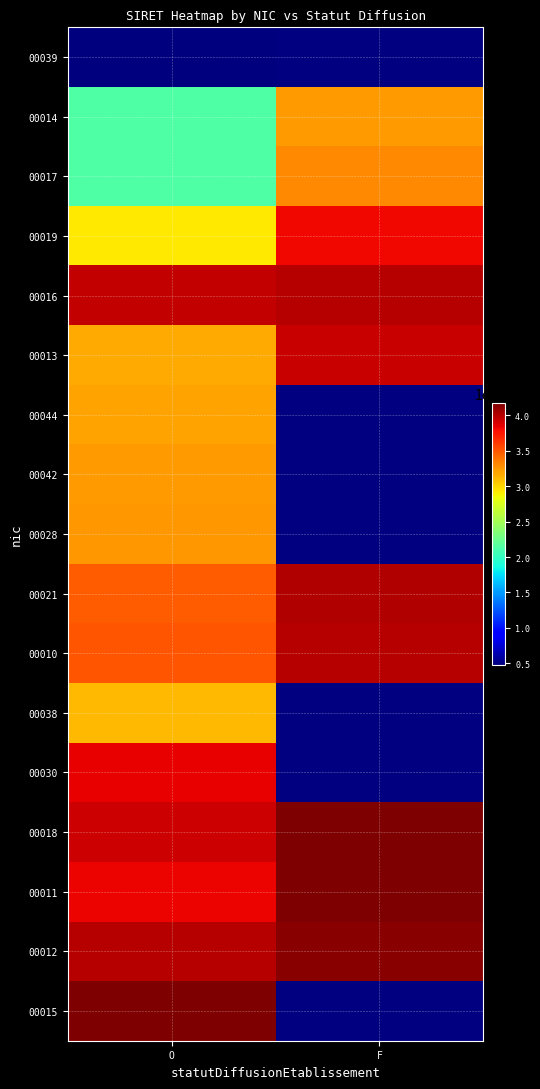

At which category is the sum across all series the highest?

O